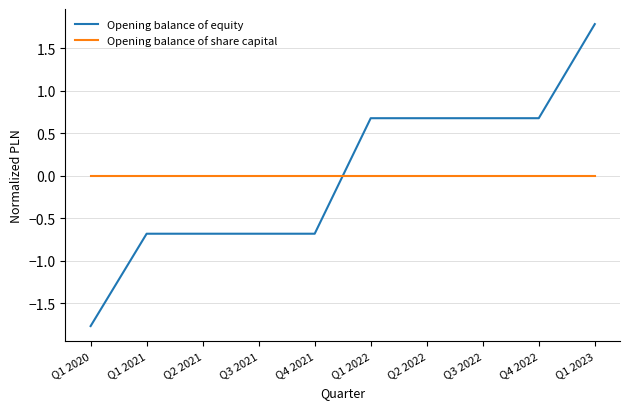

Which category has the lowest value across all series?

Q1 2020